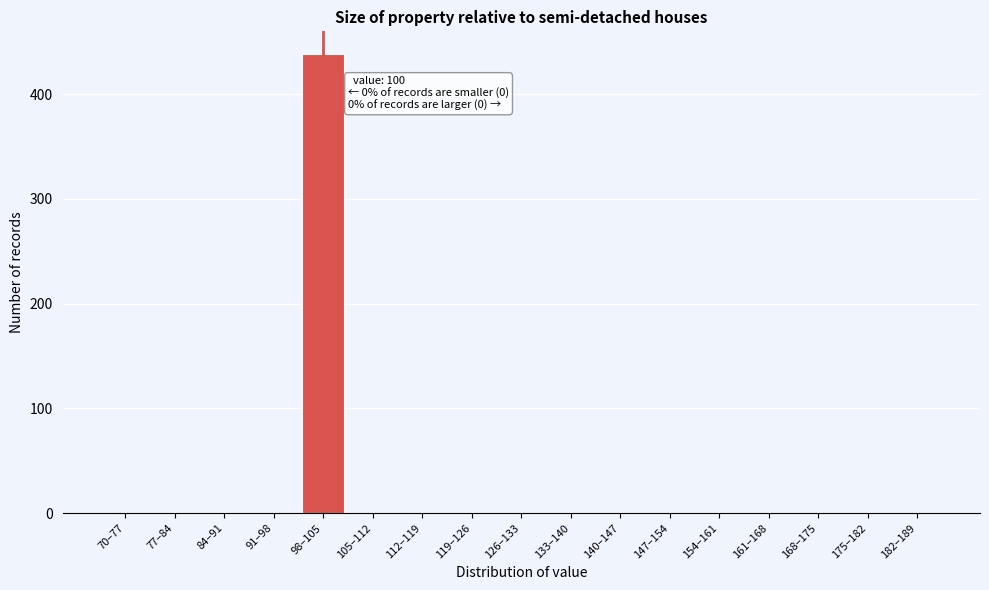

Reading right to left, list all the values displayed in this chart.

182–189=0	175–182=0	168–175=0	161–168=0	154–161=0	147–154=0	140–147=0	133–140=0	126–133=0	119–126=0	112–119=0	105–112=0	98–105=438	91–98=0	84–91=0	77–84=0	70–77=0